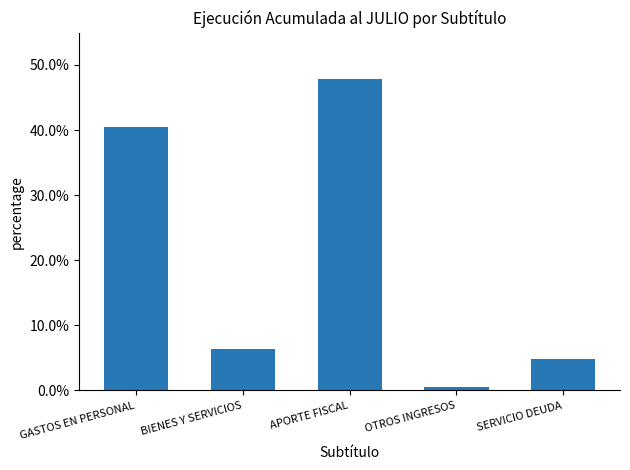

Rank the categories by value from highest to lowest.

APORTE FISCAL, GASTOS EN PERSONAL, BIENES Y SERVICIOS, SERVICIO DEUDA, OTROS INGRESOS